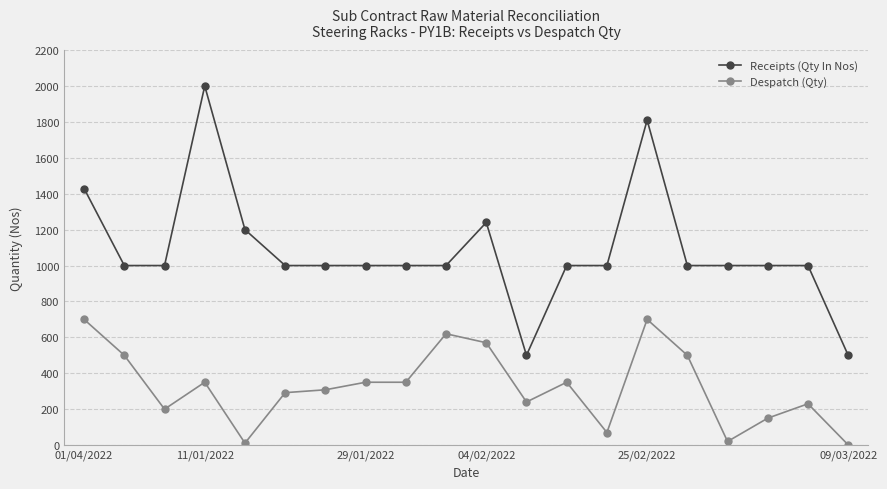

What is the maximum value shown in the chart?

2000